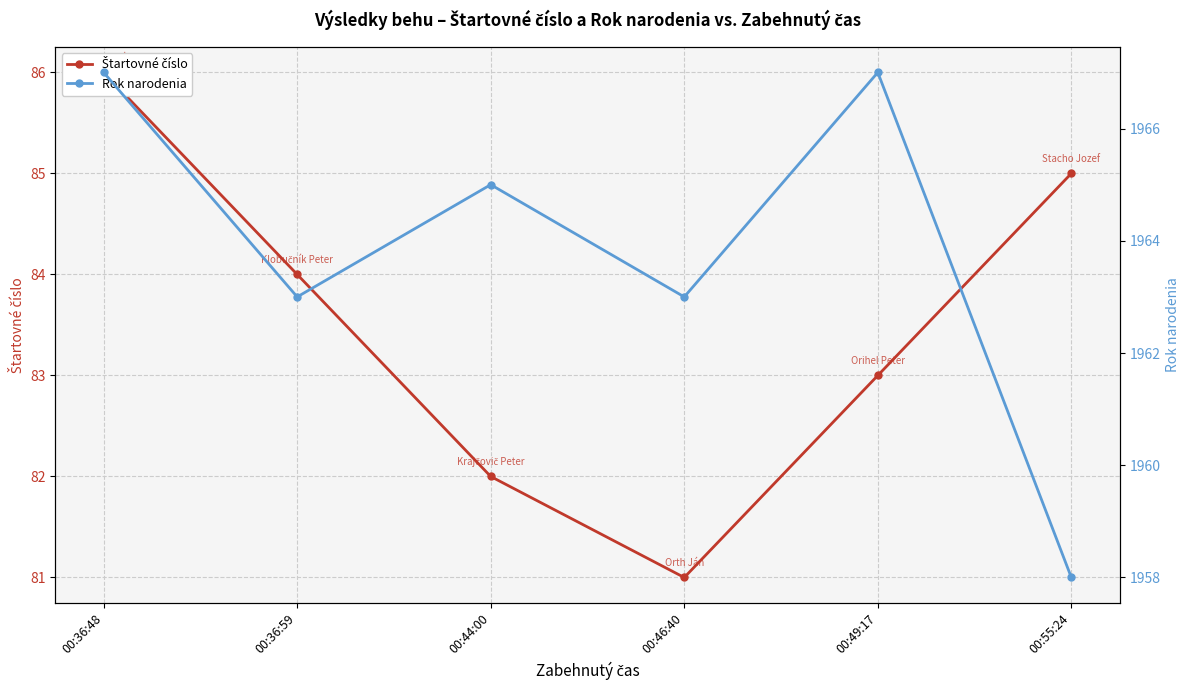

Reading right to left, extract all data points from this chart.

Štartovné číslo: 85	83	81	82	84	86
Rok narodenia: 1958	1967	1963	1965	1963	1967